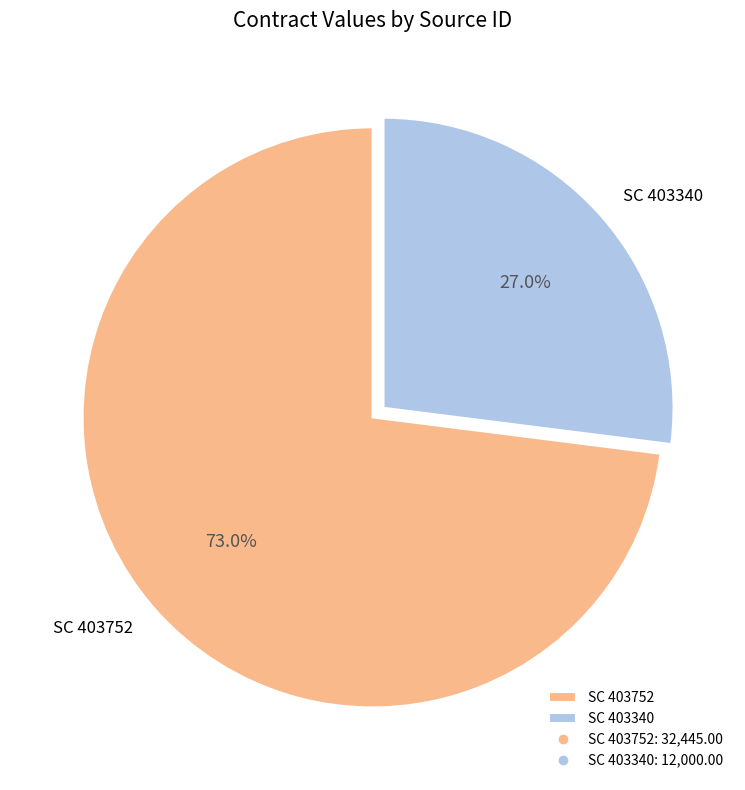

How many segments does this pie chart have?

2